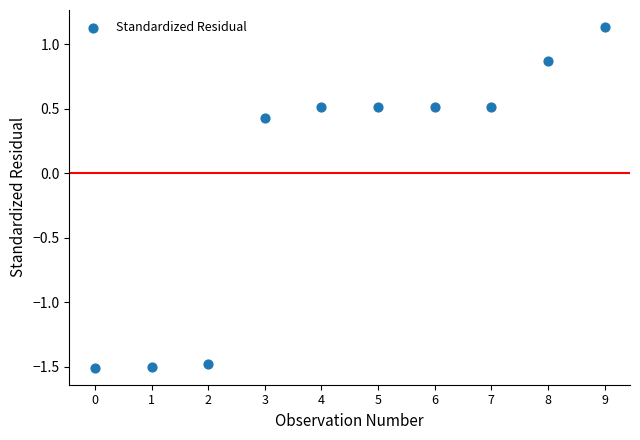

What is the range of Y values (max minus min)?

2.6